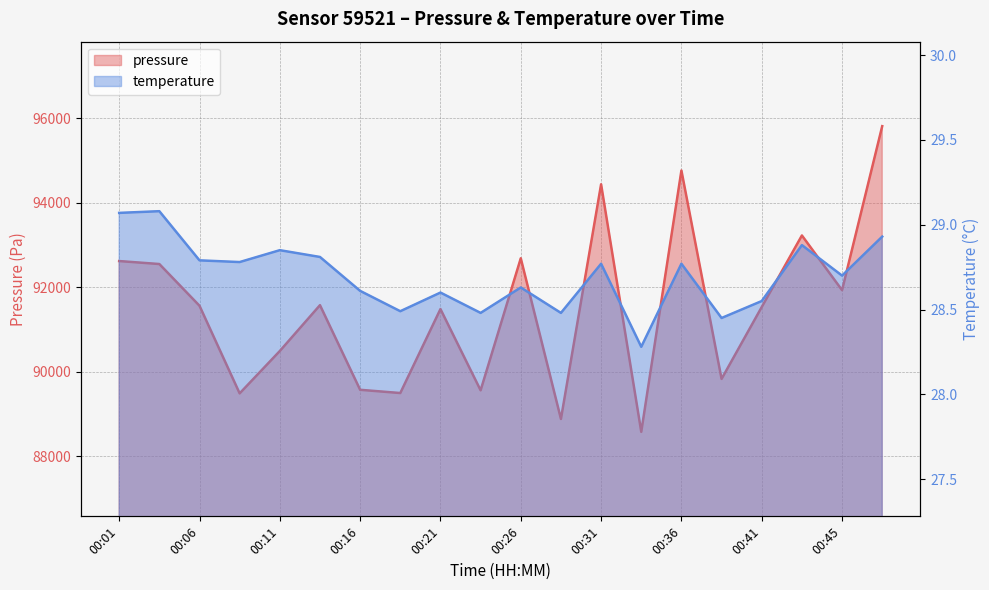

List the labels in order of pressure value, smallest first.

00:33, 00:28, 00:09, 00:19, 00:23, 00:16, 00:38, 00:11, 00:21, 00:41, 00:06, 00:14, 00:45, 00:04, 00:01, 00:26, 00:43, 00:31, 00:36, 00:48